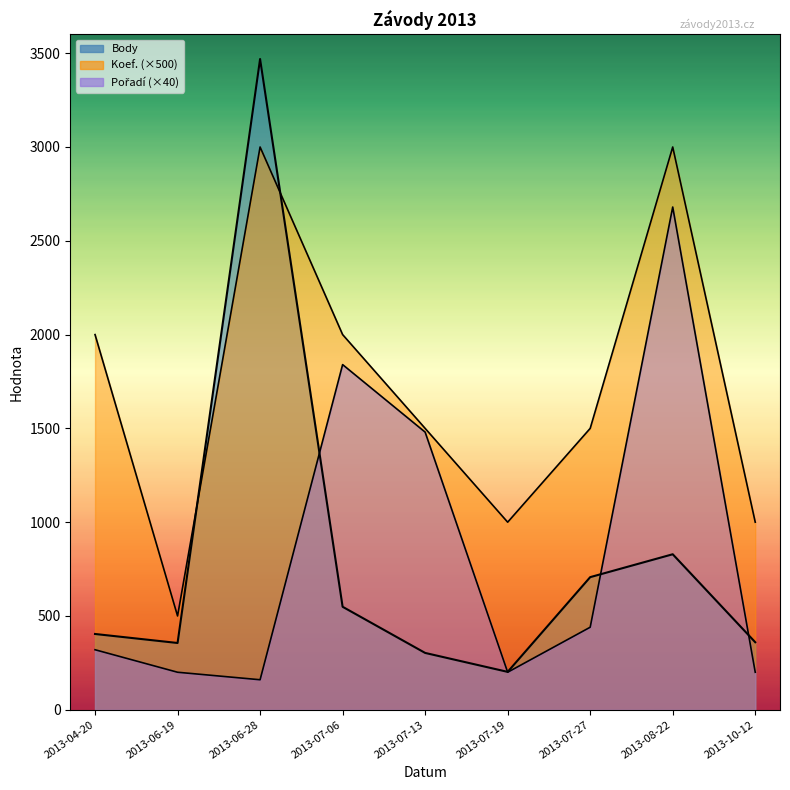

Where is the first local minimum for Body?

2013-06-19